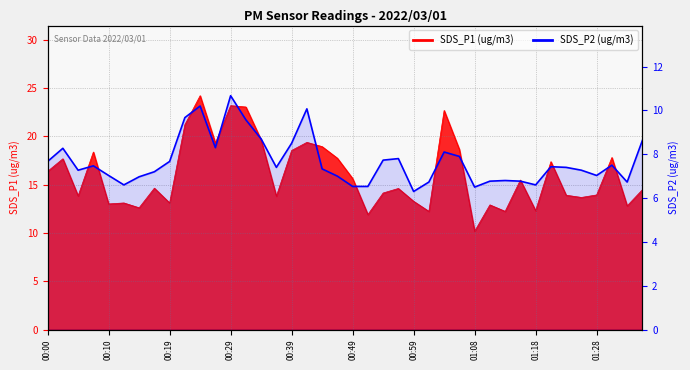

How many points are higher than both their immediate neighbors (excluding endpoints)?

10